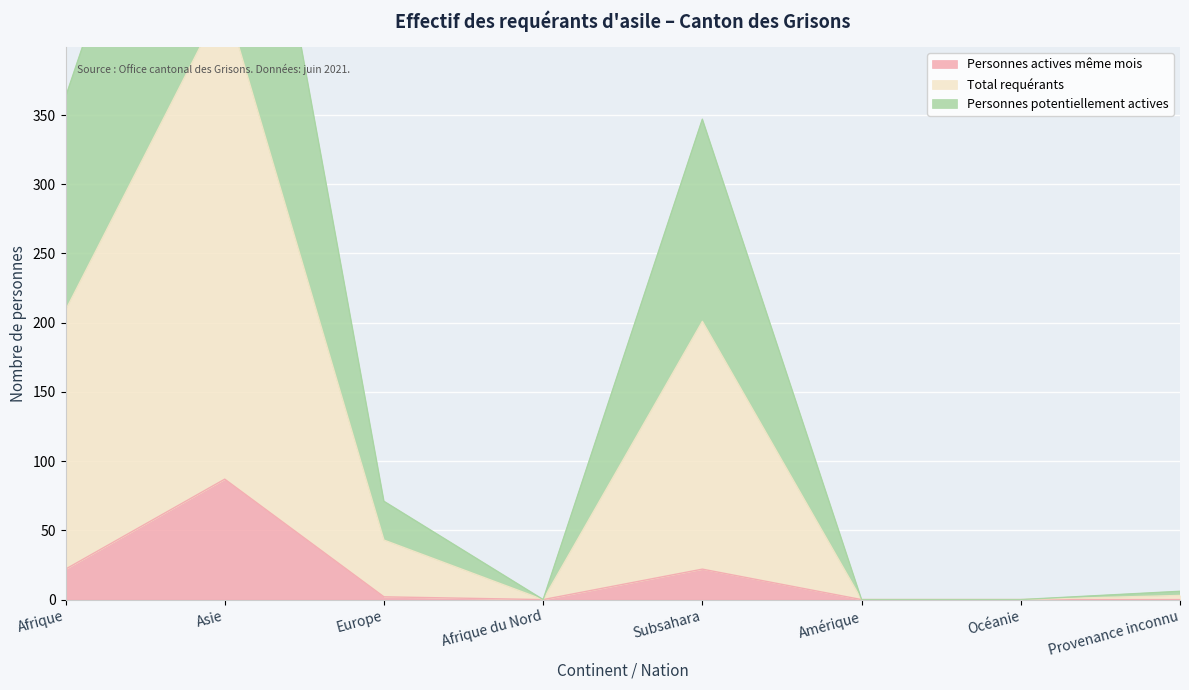

What is the label of the 1st point from the left?

Afrique